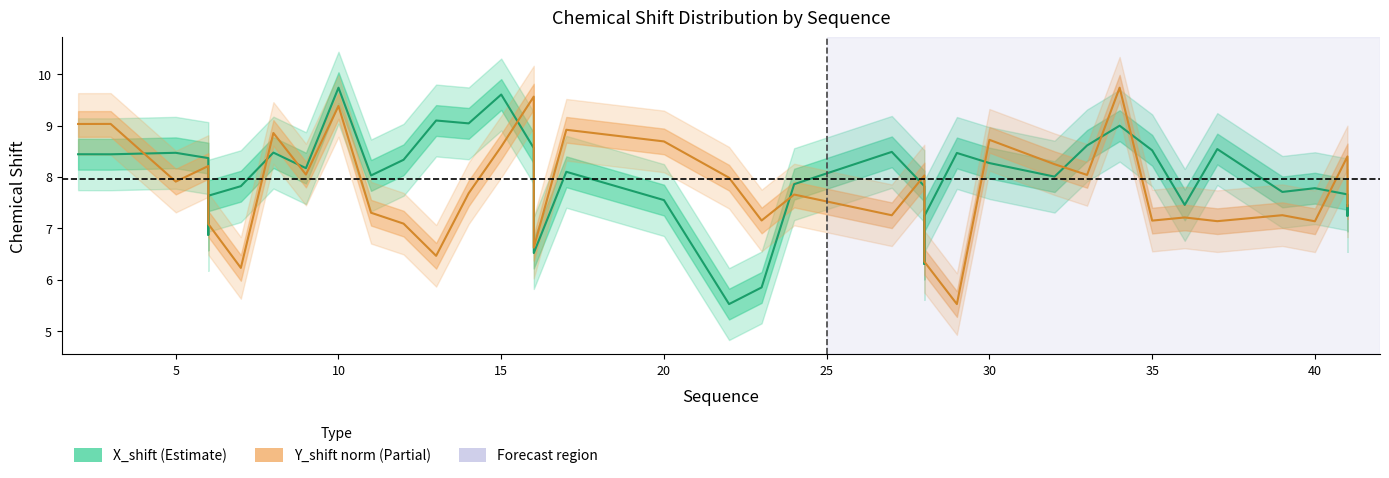

What is the difference between the highest and lowest values at 5?

0.6